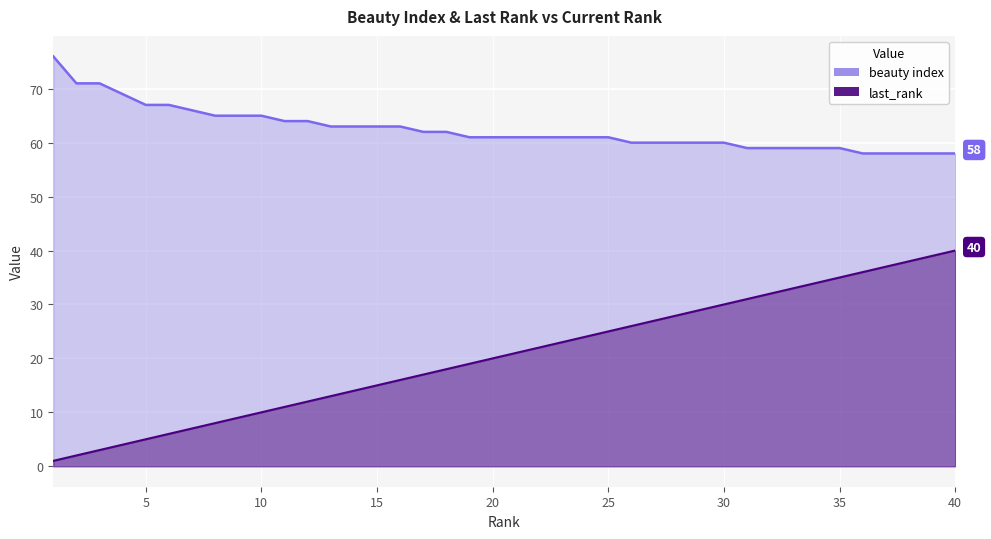

Which label corresponds to the smallest value in the chart?

1